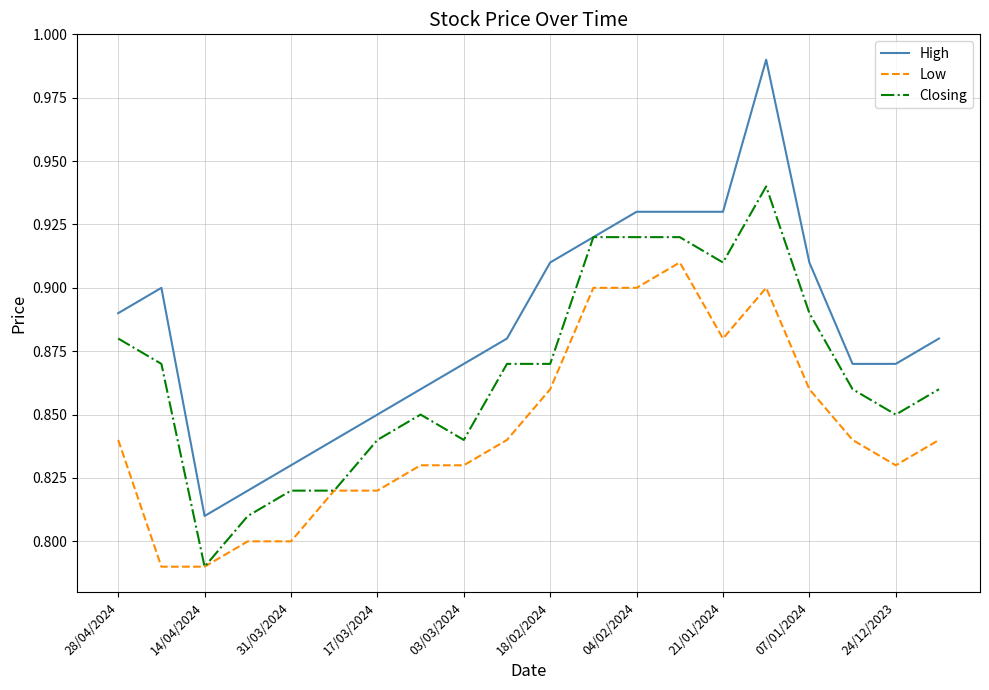

Rank the series by their maximum value, from lowest to highest.

Low, Closing, High